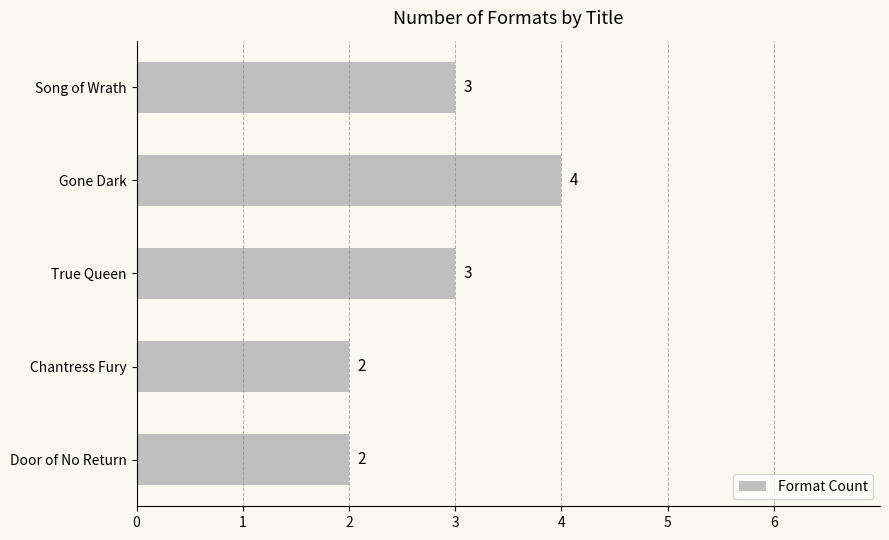

How many values are between 2 and 3?

4